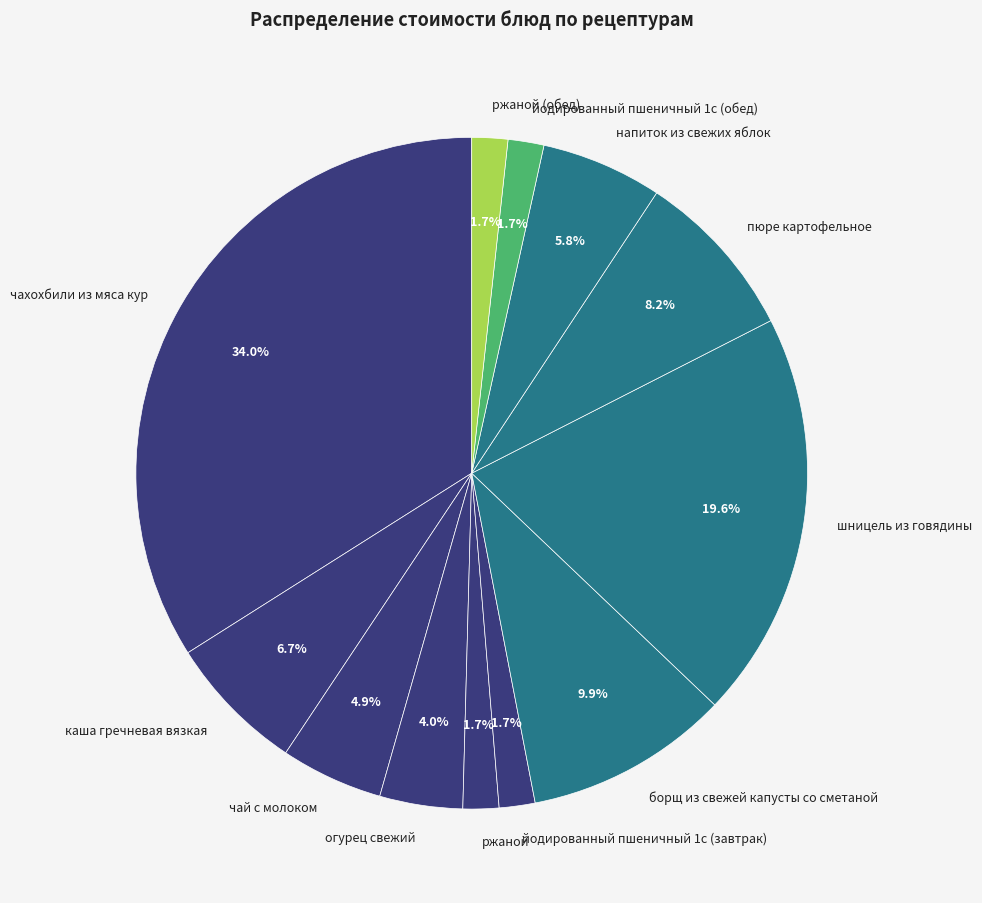

To the nearest percent, what percentage of the pie is йодированный пшеничный 1с (завтрак)?

2%